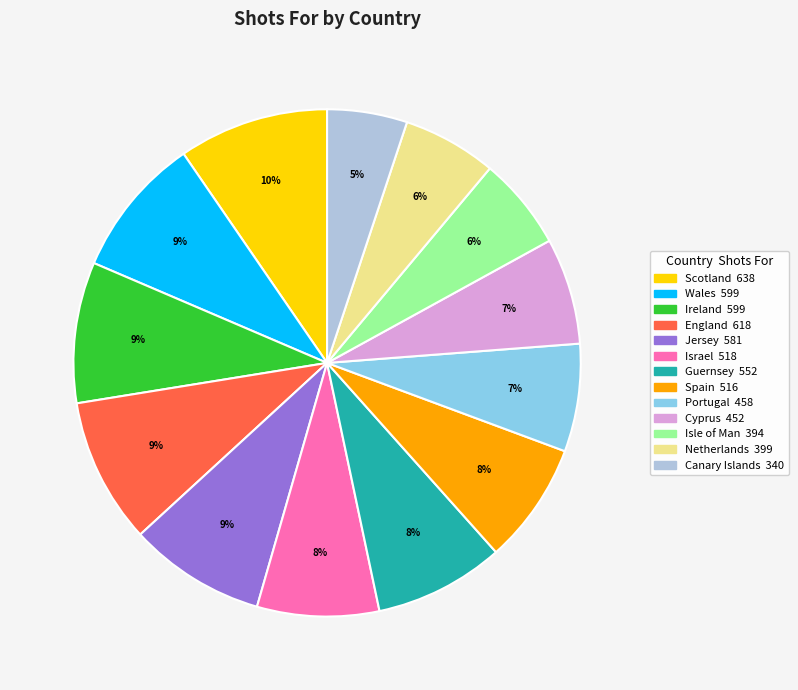

Which category has the smallest portion of the pie?

Canary Islands